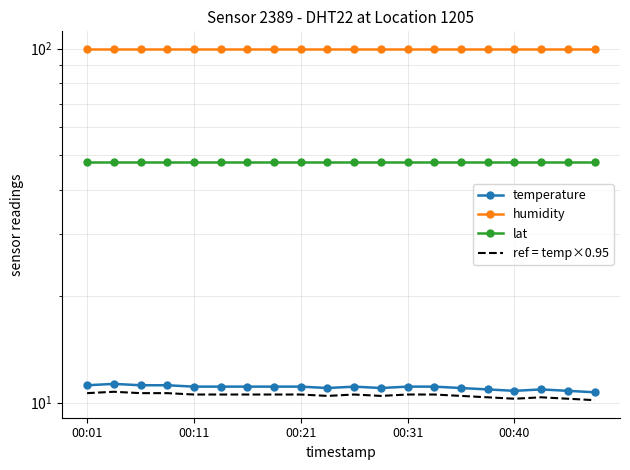

What is the value of the lat point at the 13th from the left?

48.0